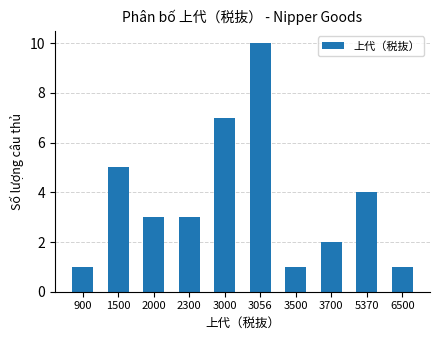

What is the smallest value displayed?

1